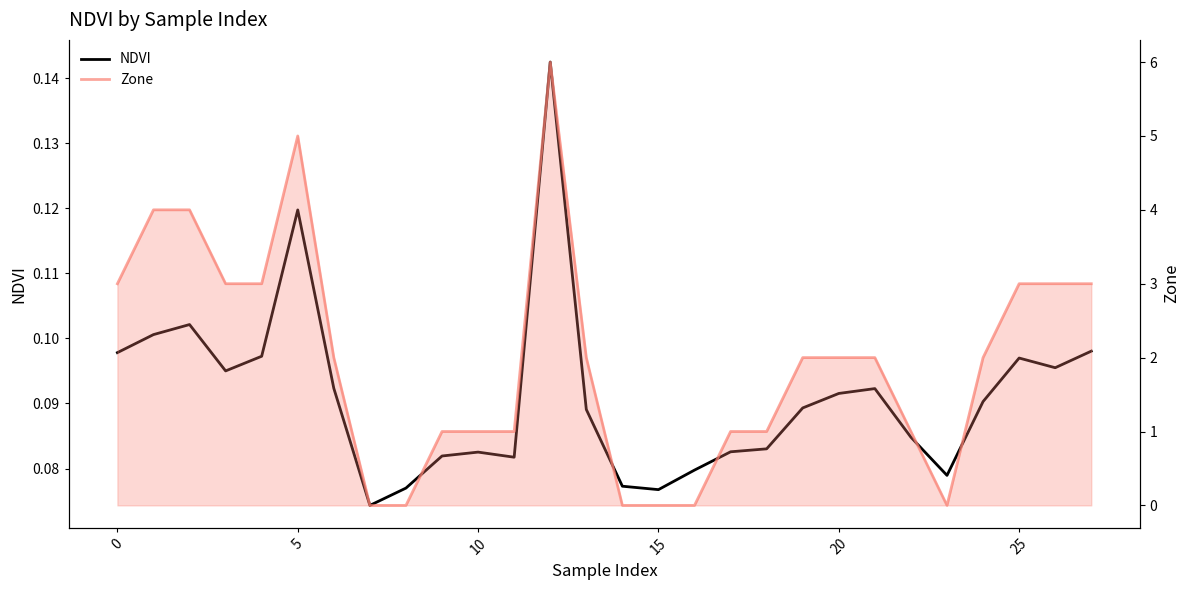

Is it true that Zone equals 1.0 at 17?

True